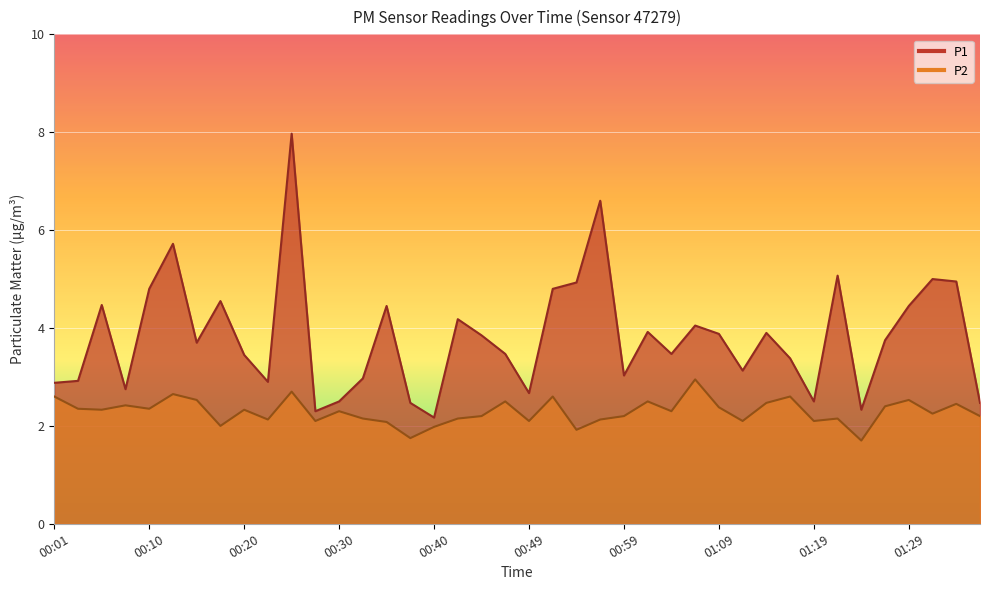

What position from the left is 01:17?

32